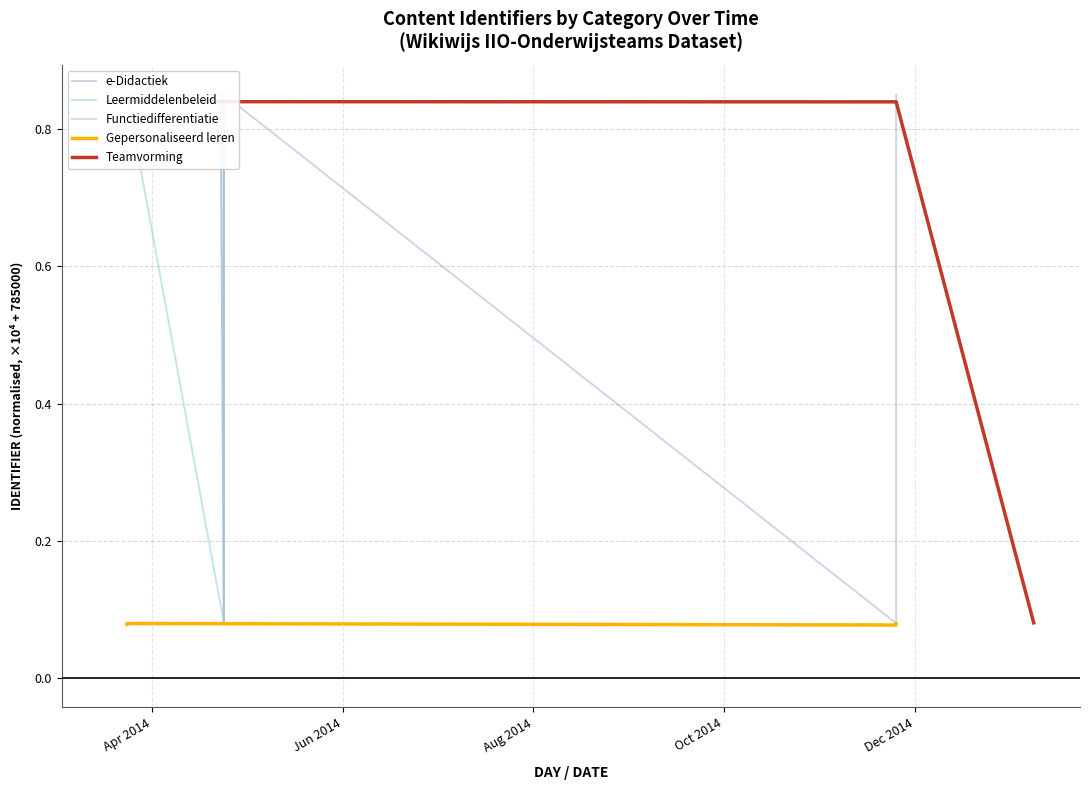

In Leermiddelenbeleid, how many points are higher than both neighbors (excluding endpoints)?

1